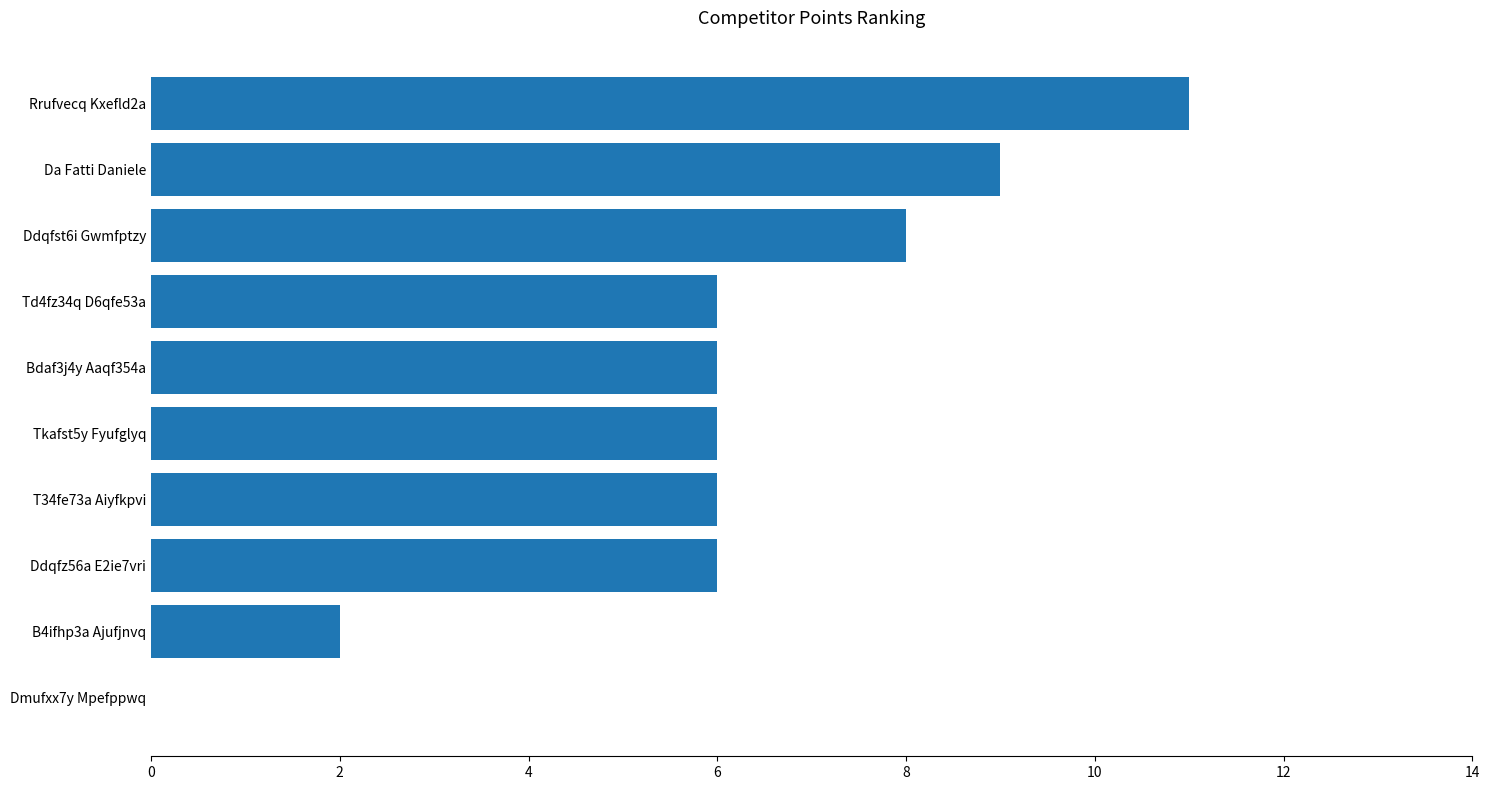

The chart shows a value of 10 at Td4fz34q D6qfe53a. True or false?

False